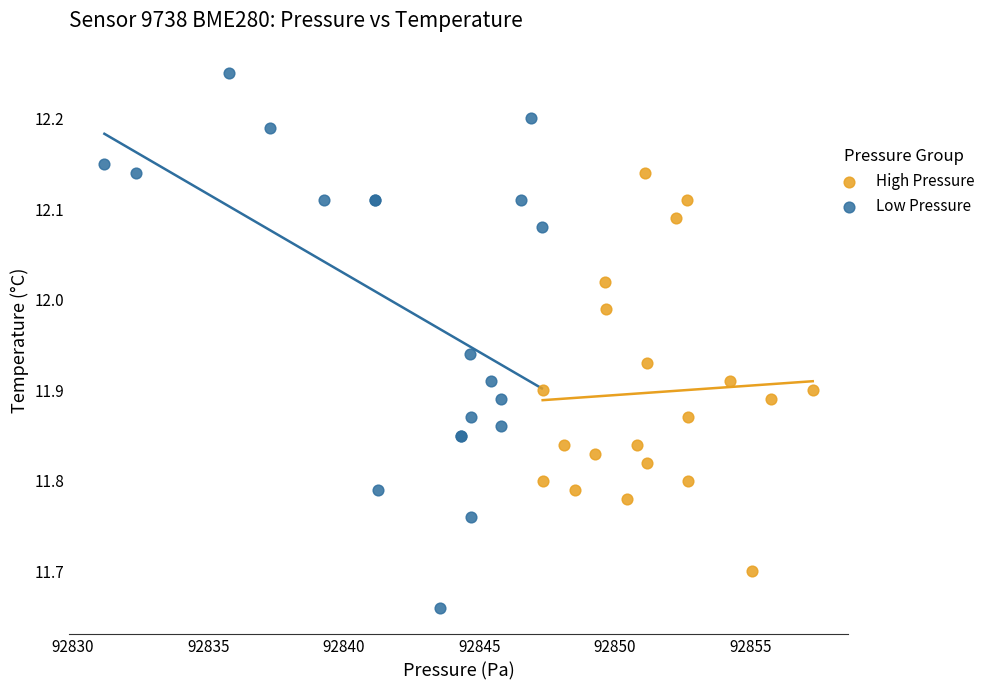

Which series has the largest Y range (max minus min)?

Low Pressure